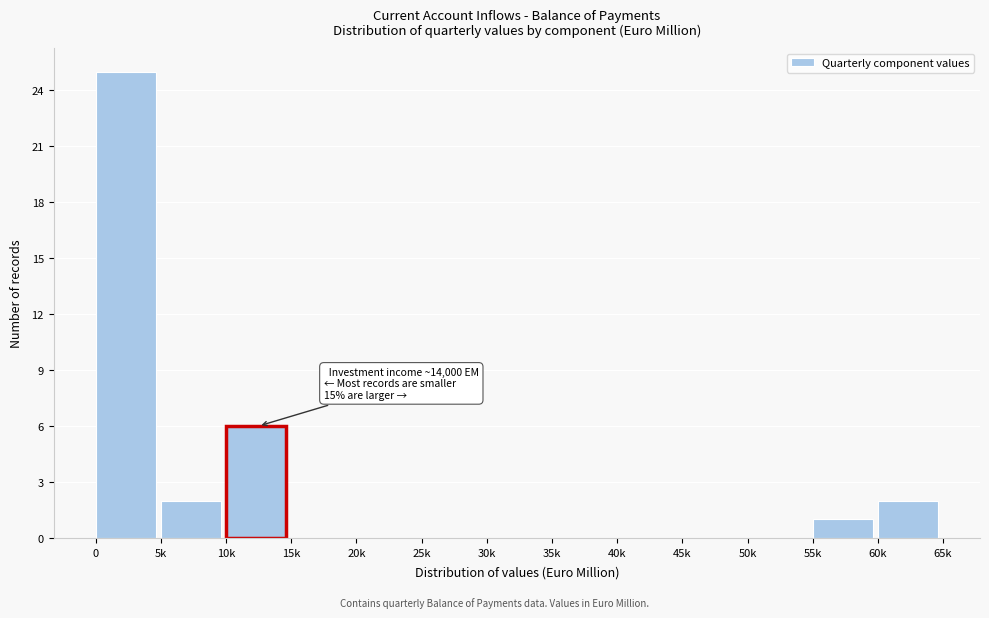

Reading left to right, extract all data points from this chart.

0=25	5k=2	10k=6	15k=0	20k=0	25k=0	30k=0	35k=0	40k=0	45k=0	50k=0	55k=1	60k=2